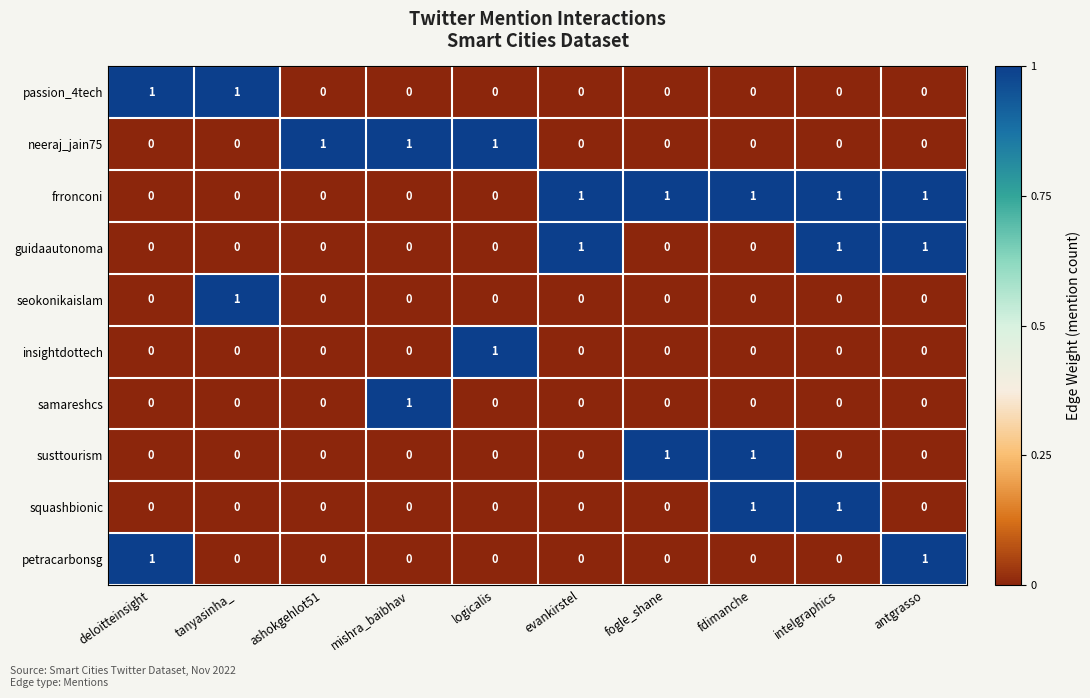

Which series has the largest total across all categories?

frronconi